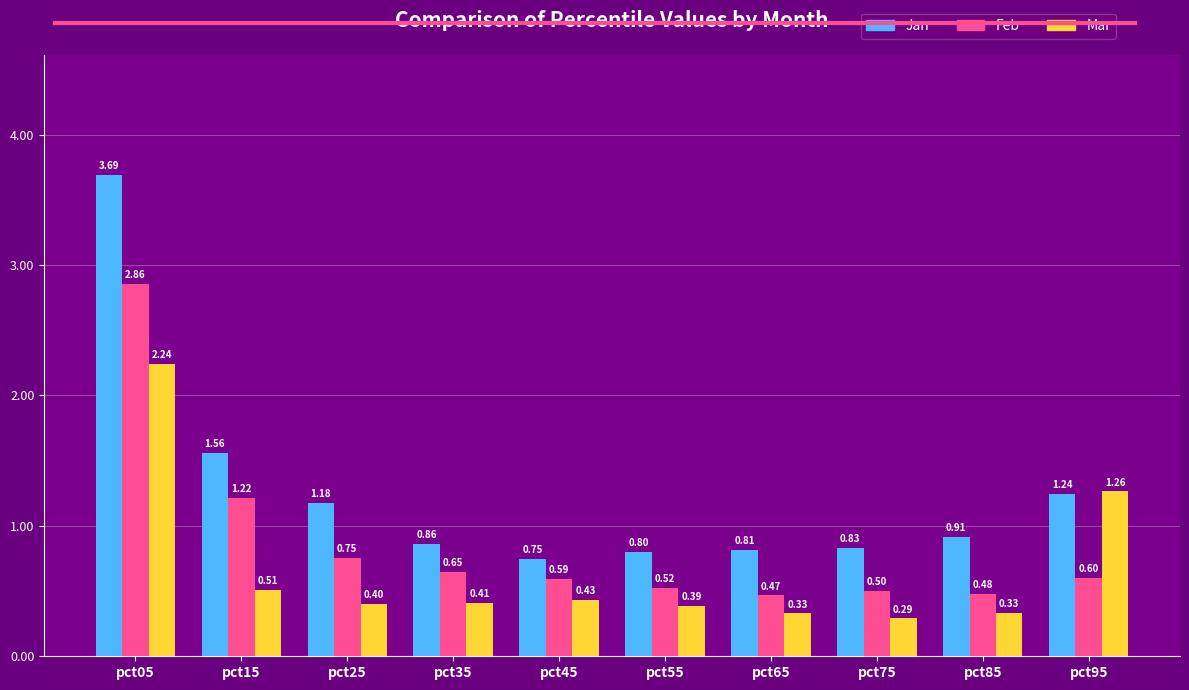

What is the spread (max minus min) of values at pct15?

1.1